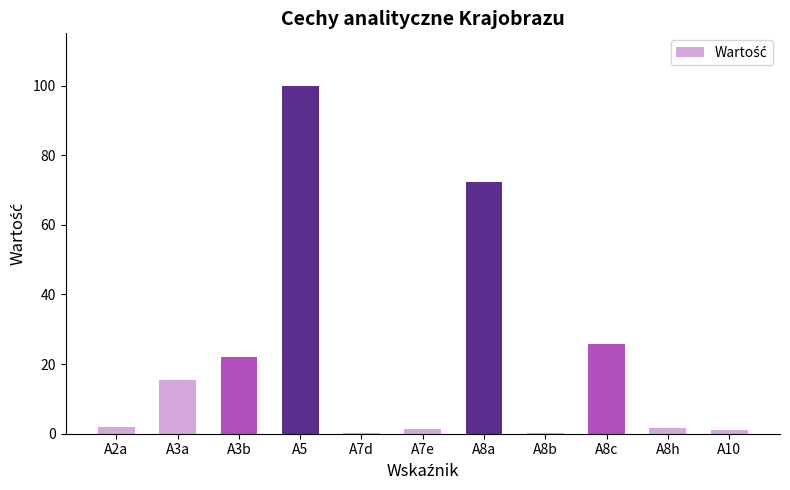

What is the maximum value shown in the chart?

100.0